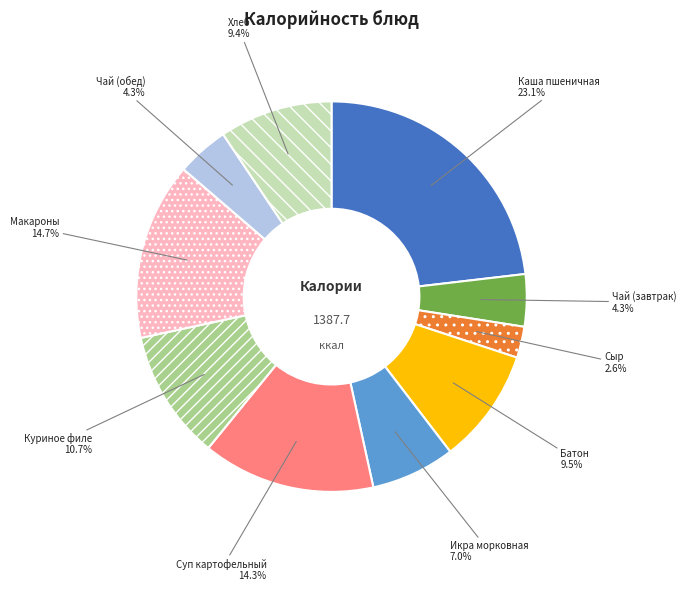

Approximately how many times larger is the value at Чай (завтрак) compared to Сыр?

1.7